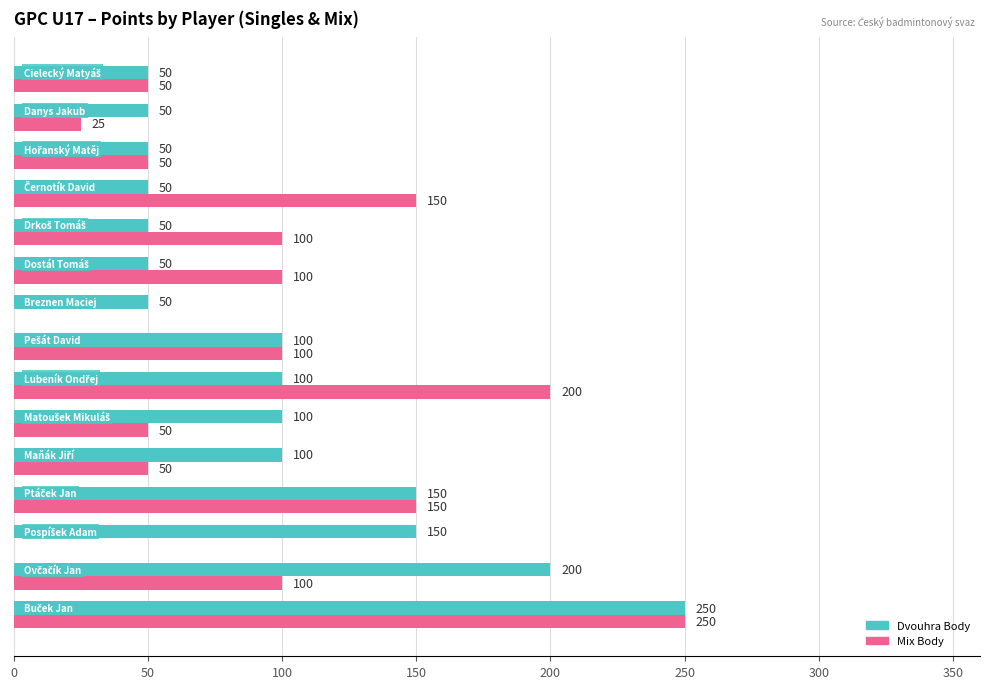

What is the maximum value for Dvouhra Body?

250